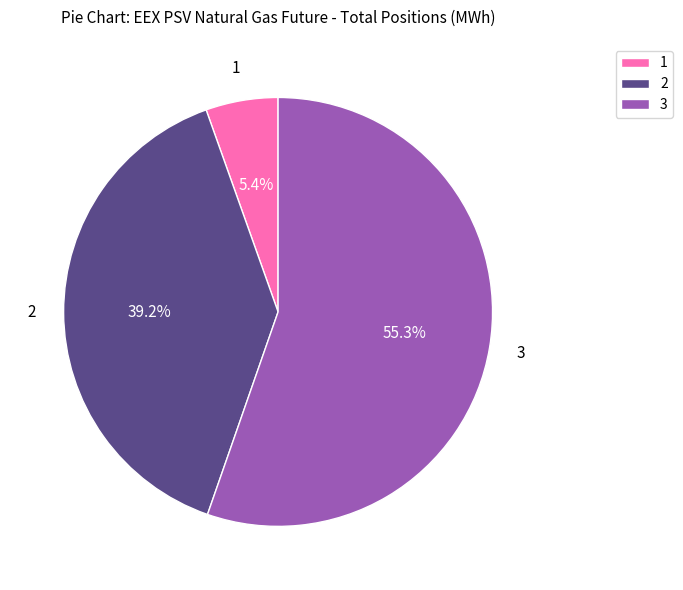

What is the largest slice in the pie chart?

3